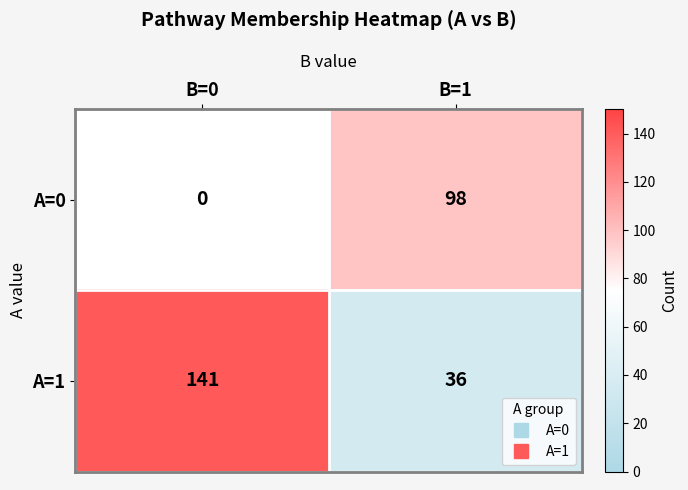

What is the difference between the A=1 values at B=0 and B=1?

105.0